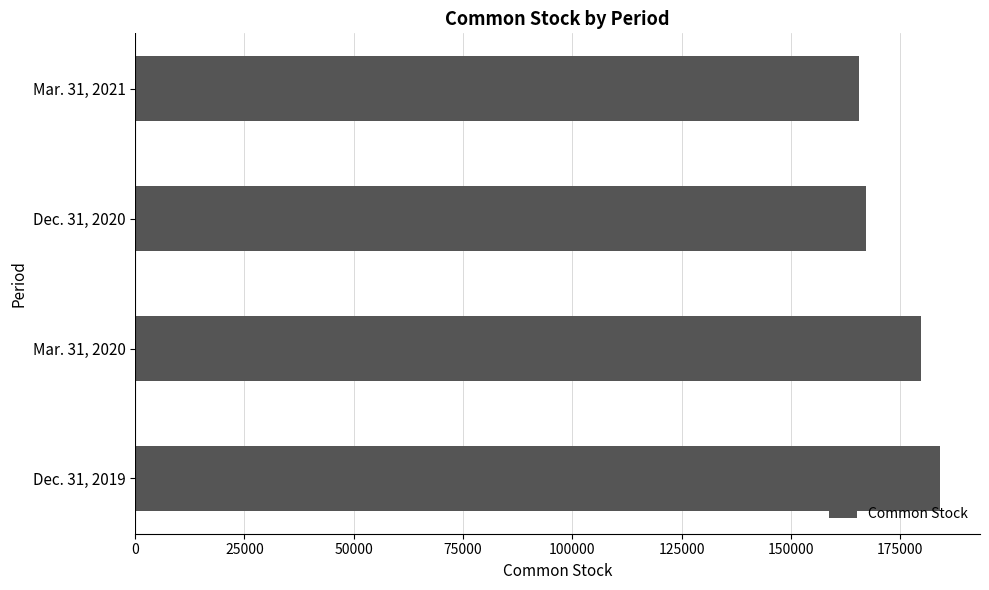

Rank the categories by value from lowest to highest.

Mar. 31, 2021, Dec. 31, 2020, Mar. 31, 2020, Dec. 31, 2019